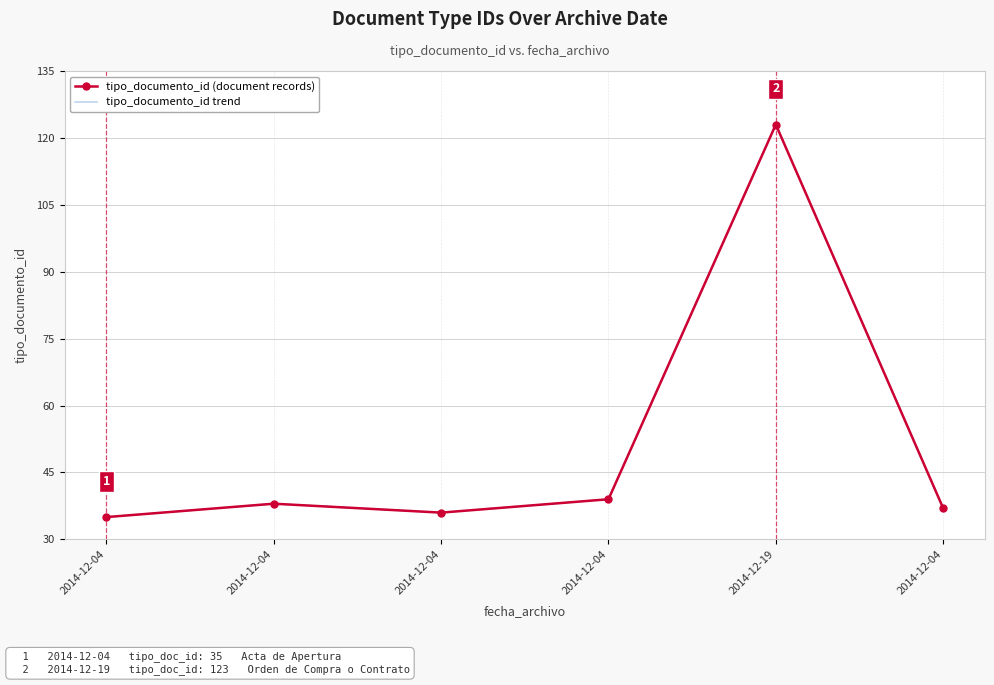

What is the difference between the tipo_documento_id trend values at 2014-12-04 and 2014-12-19?

88